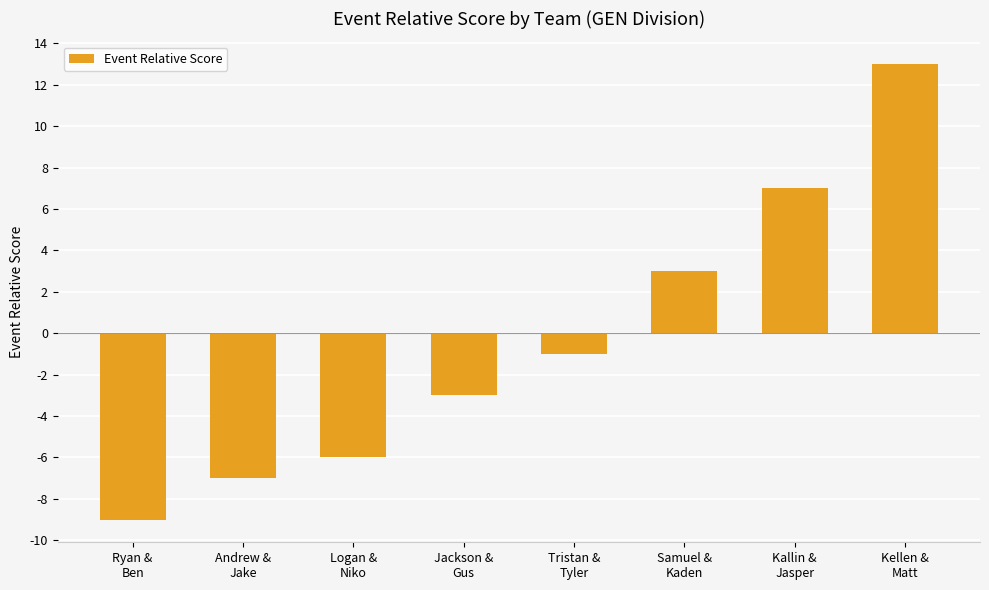

List the labels in order of value, smallest first.

Ryan &
Ben, Andrew &
Jake, Logan &
Niko, Jackson &
Gus, Tristan &
Tyler, Samuel &
Kaden, Kallin &
Jasper, Kellen &
Matt